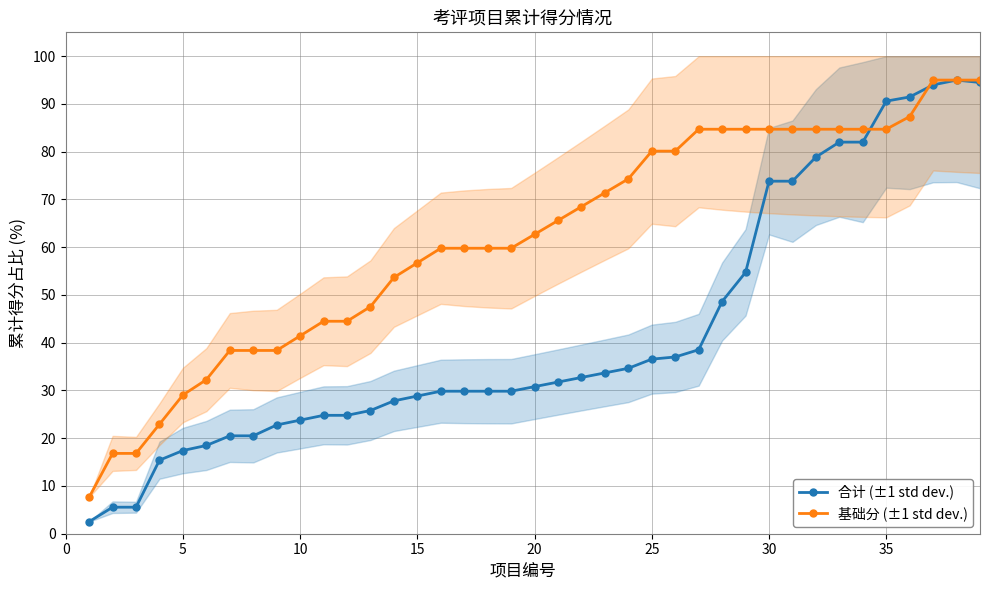

How many series are shown in this chart?

2